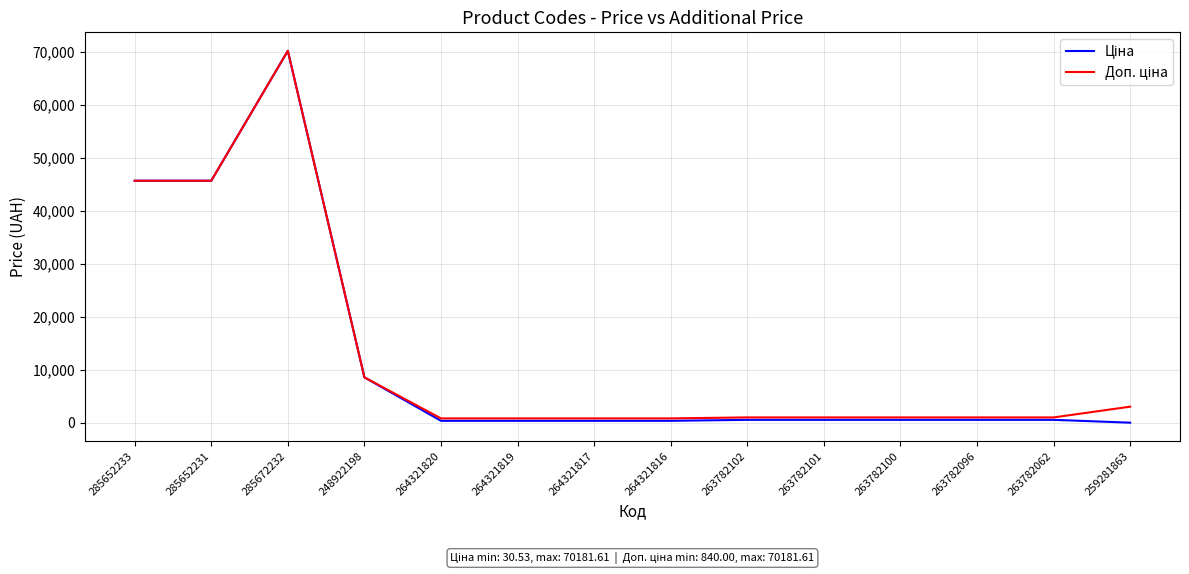

What is the greatest value displayed?

70181.6